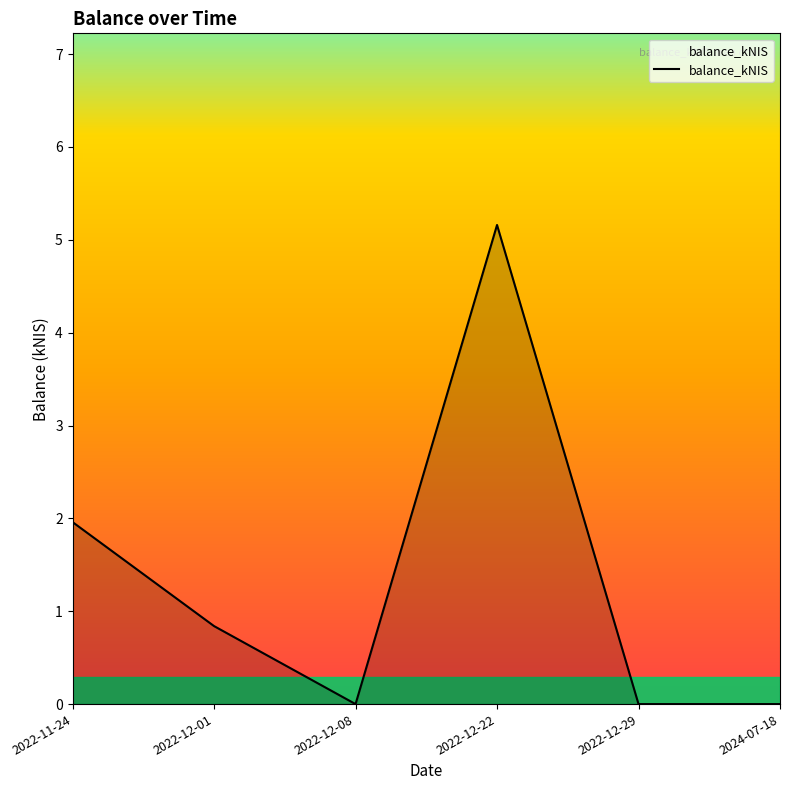

What is the difference between the maximum and minimum values?

5.2